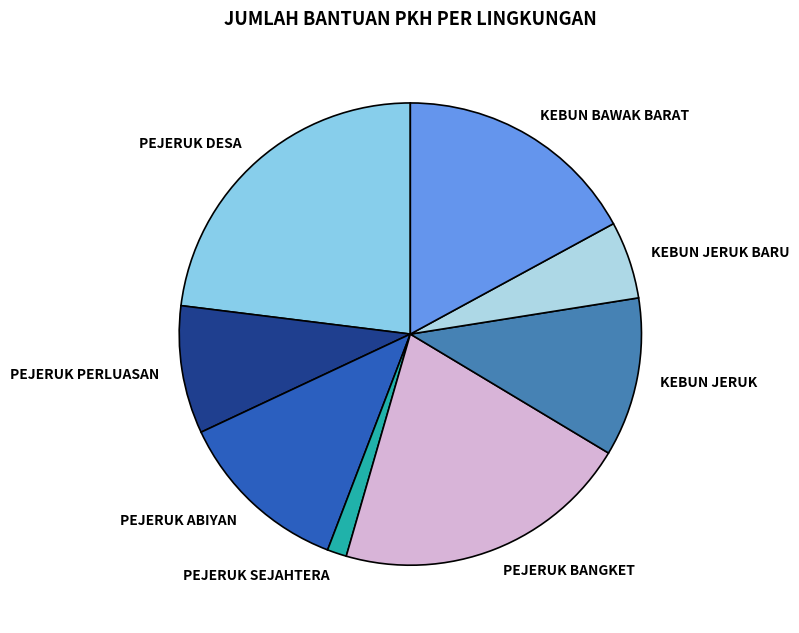

What is the ratio of the value at PEJERUK ABIYAN to the value at PEJERUK SEJAHTERA?

9.0